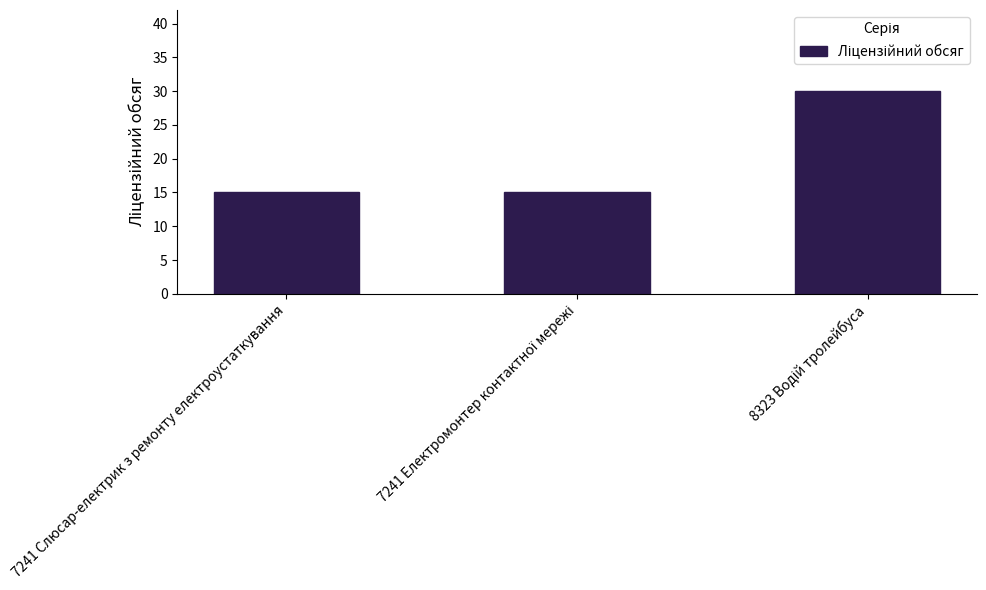

What is the maximum value shown in the chart?

30